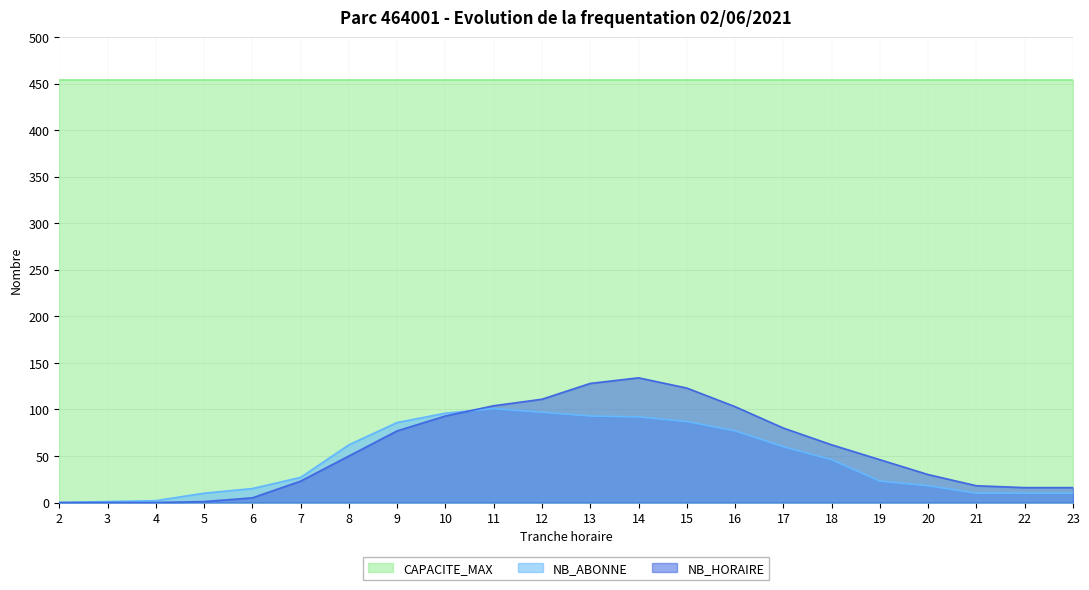

List the series in order of their peak value, highest first.

CAPACITE_MAX, NB_HORAIRE, NB_ABONNE